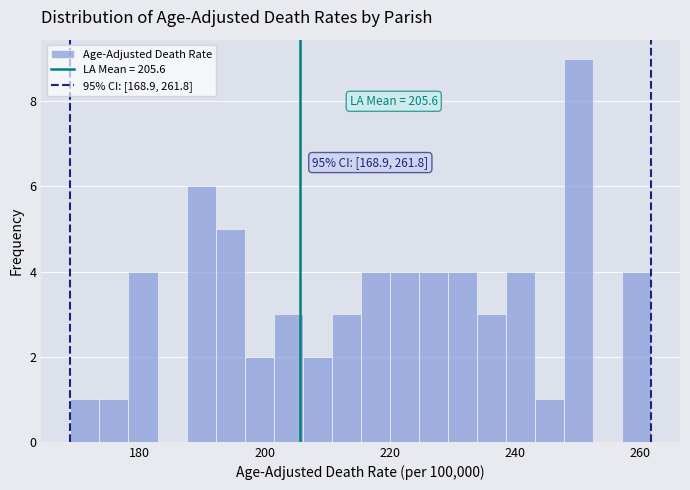

Around what value on the x-axis is the tallest bar? Give the approximate position of its centre, as read against the axis.

250